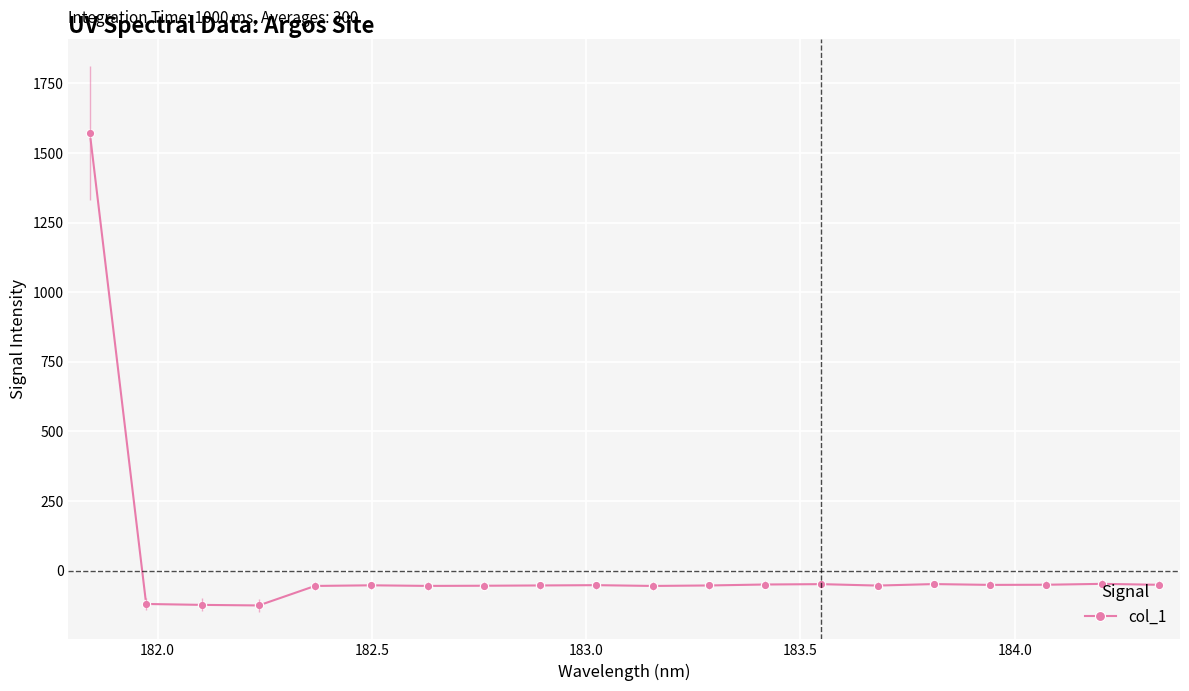

What is the average value?

18.5